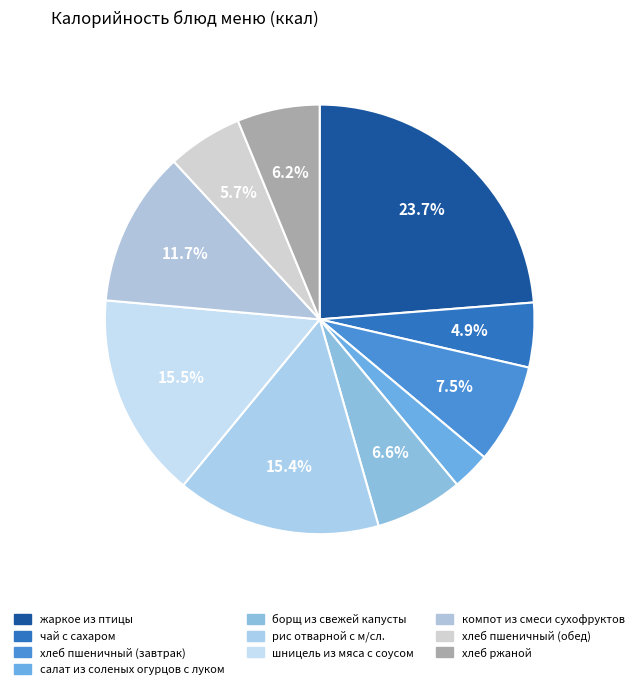

To the nearest percent, what portion does жаркое из птицы represent?

24%